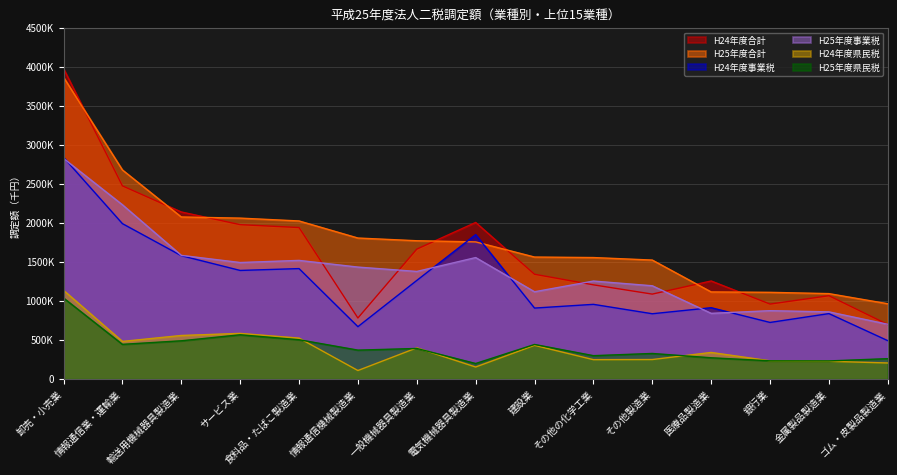

Rank the series at その他の化学工業 from highest to lowest value.

H25年度合計, H25年度事業税, H24年度合計, H24年度事業税, H25年度県民税, H24年度県民税